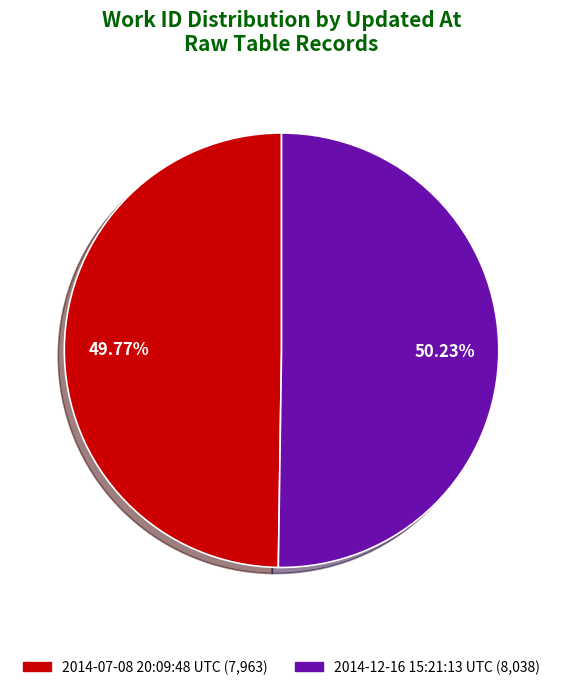

Do 2014-07-08 20:09:48 UTC and 2014-12-16 15:21:13 UTC together represent more than half of the pie?

Yes